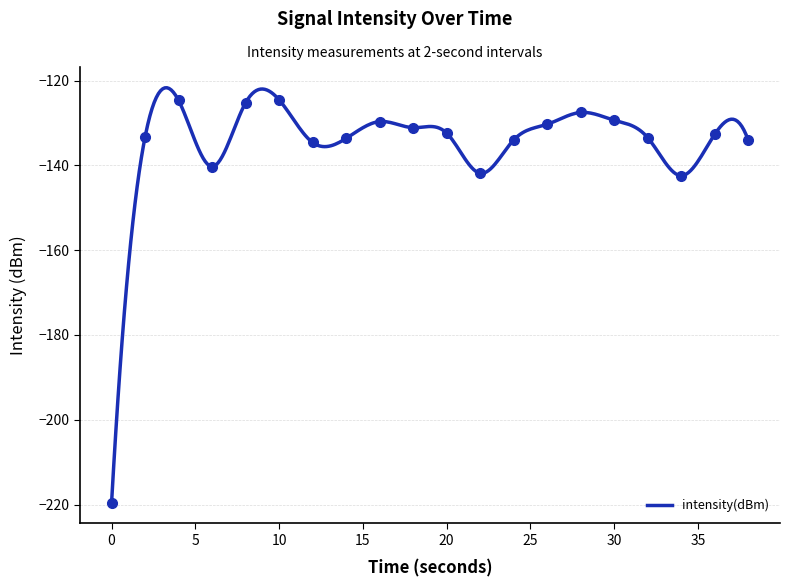

What is the sum of all values?

-2734.5